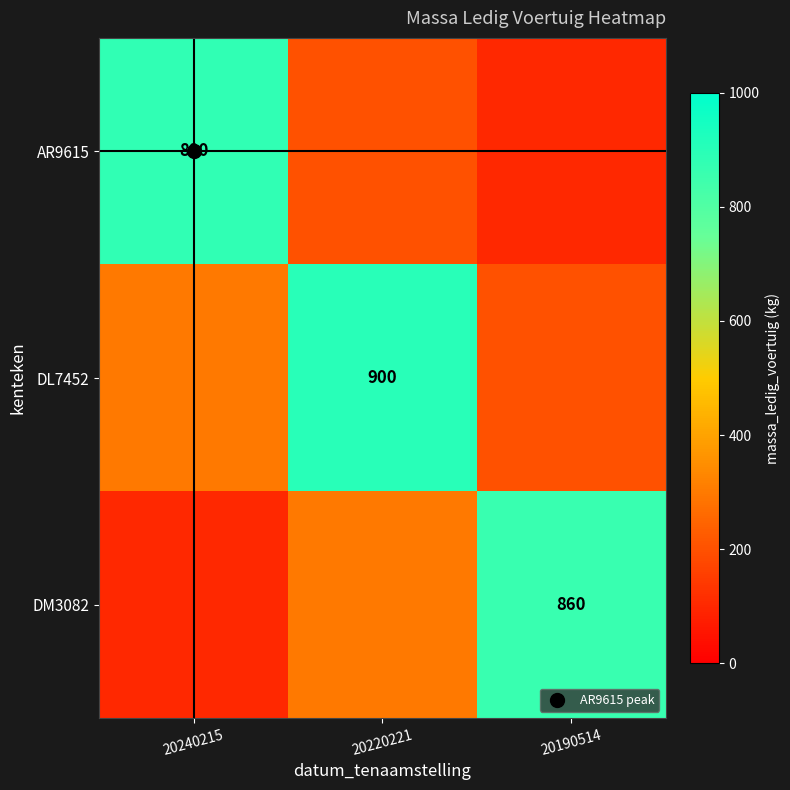

Which has a higher value, 20220221 or 20240215?

20240215